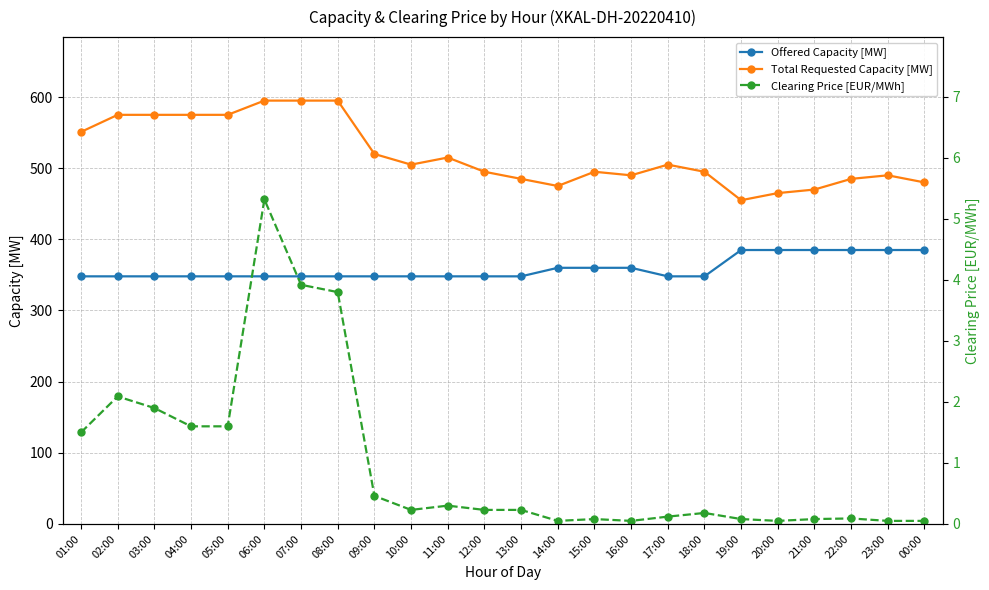

How many interior local valleys does the Total Requested Capacity [MW] series have?

4